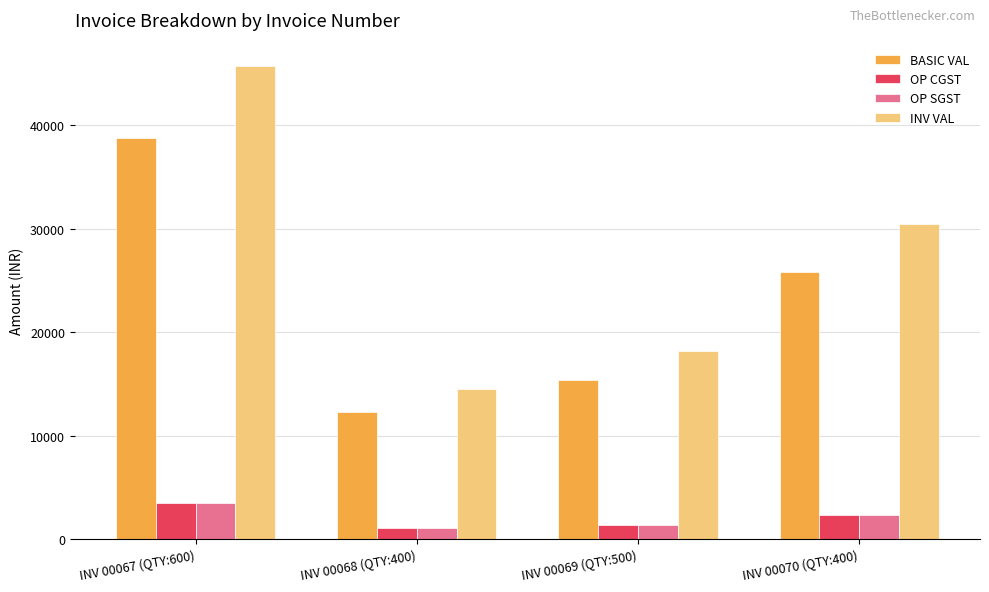

What position from the left is INV 00068 (QTY:400)?

2